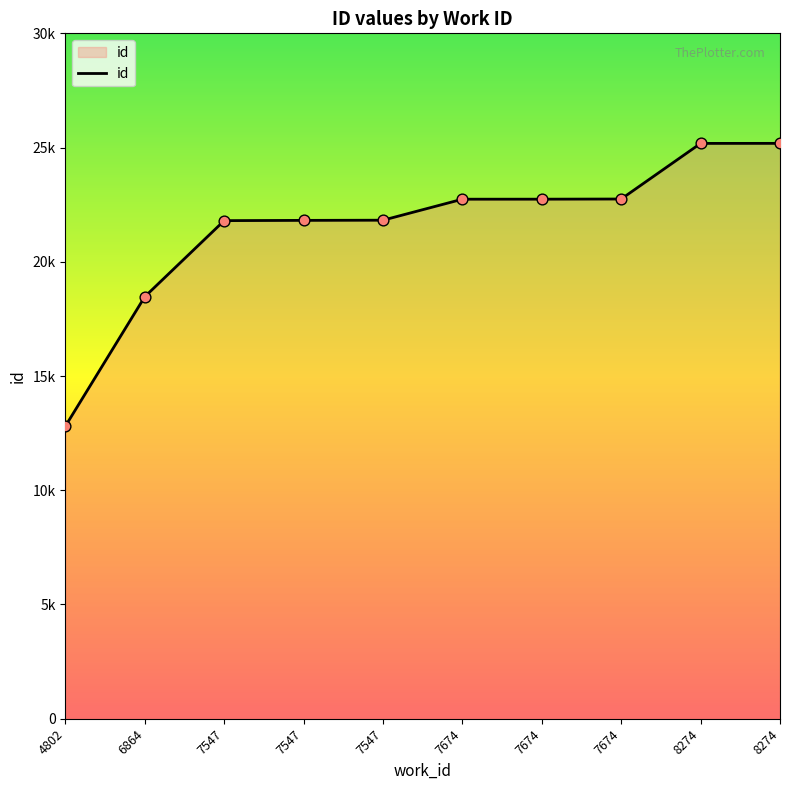

Is this an area chart (filled region under the line)?

Yes